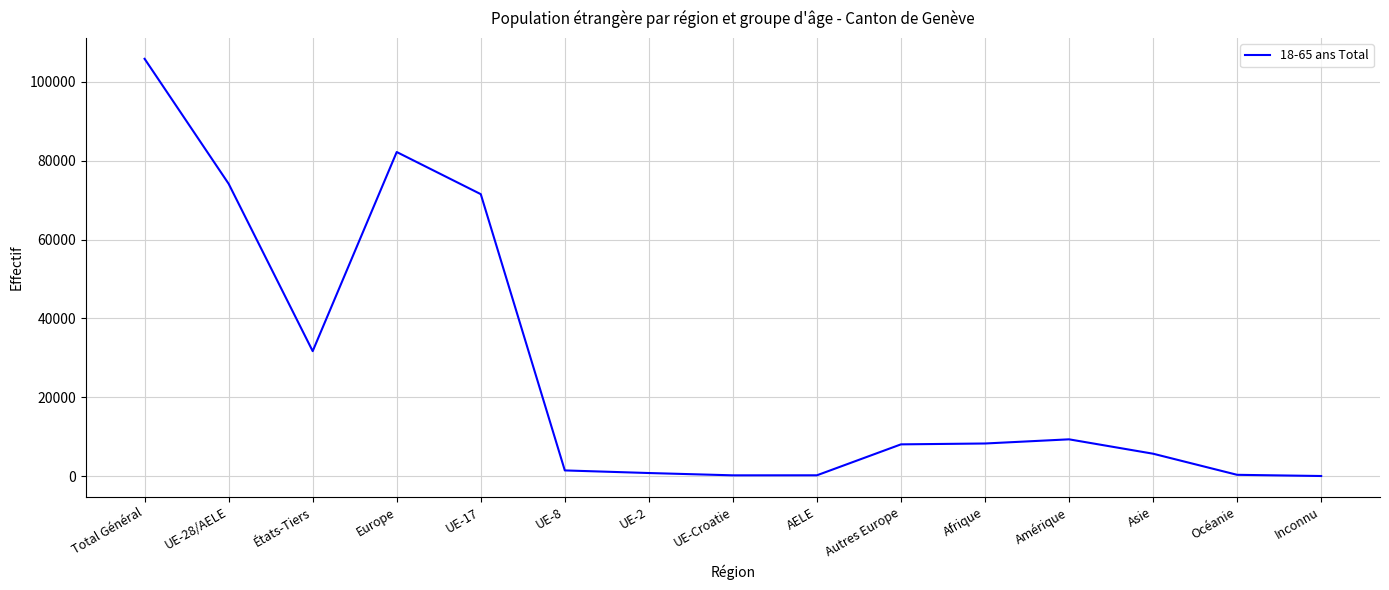

The value at États-Tiers is 18417. True or false?

False